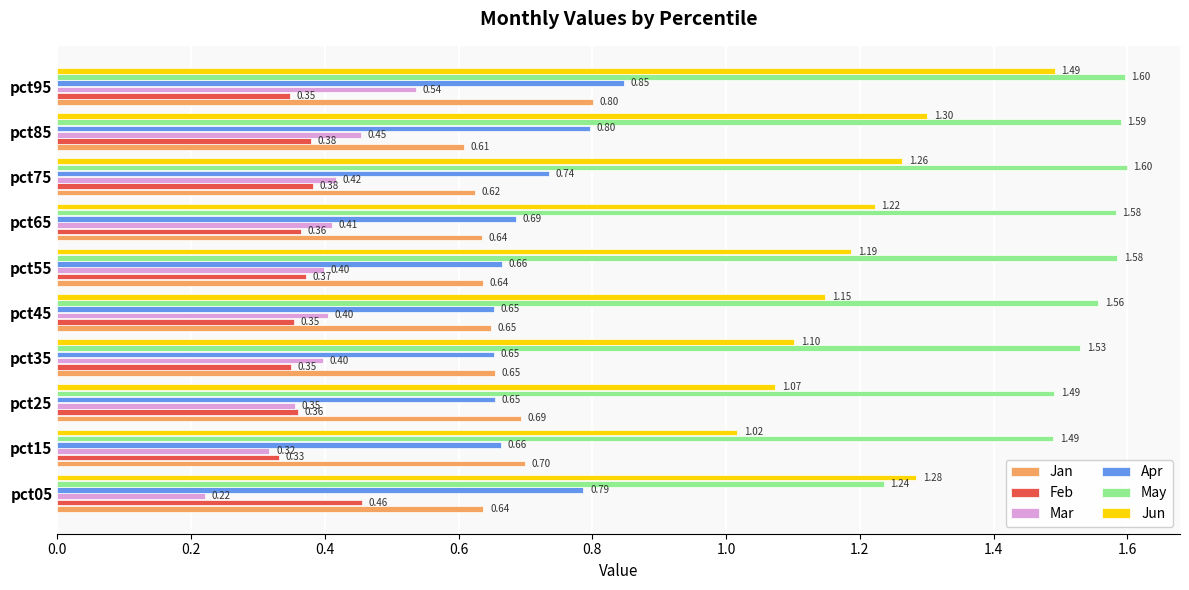

Which series has the largest range (max minus min)?

Jun